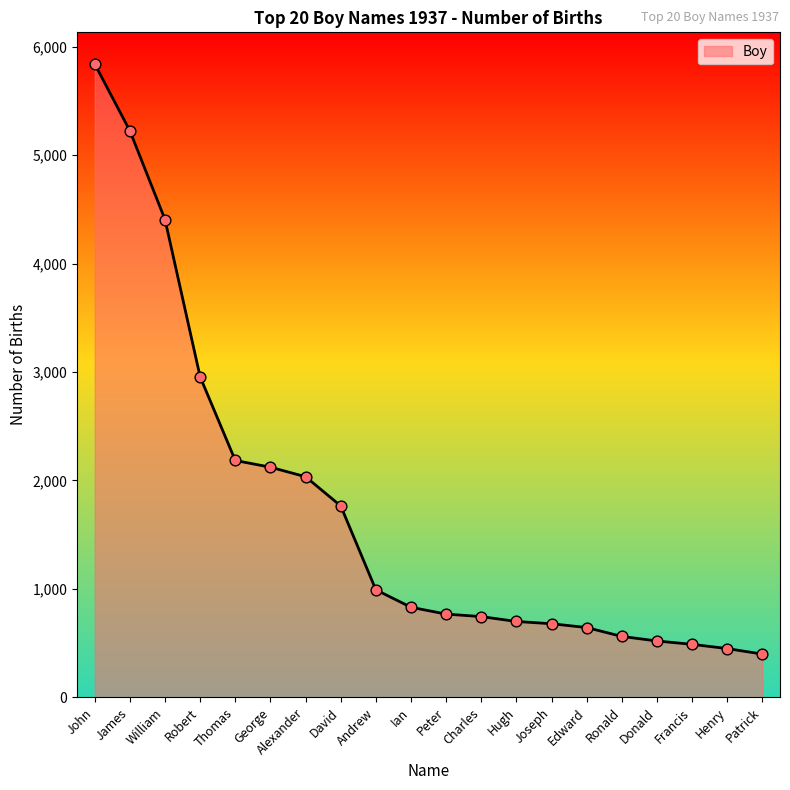

Approximately how many times larger is the value at Henry compared to Francis?

0.9